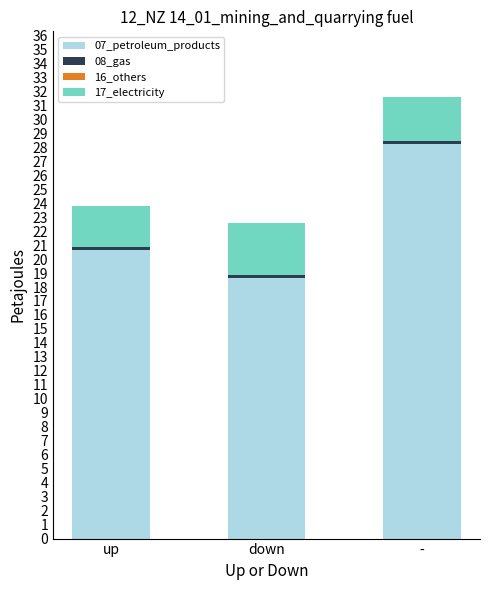

What is the average value of the 07_petroleum_products series?

22.5